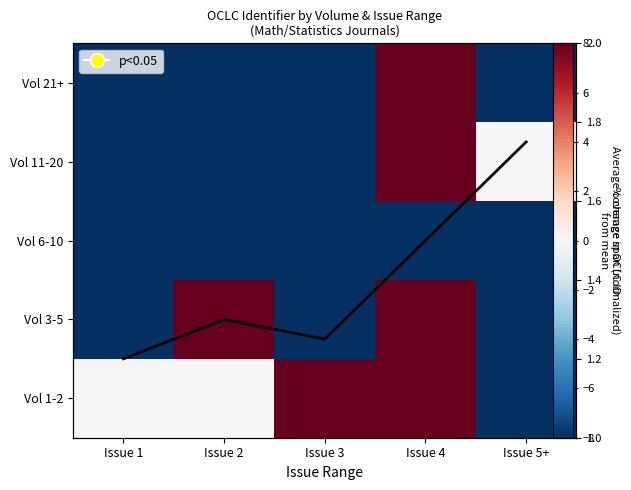

List the labels in order of Vol 21+ value, largest first.

Issue 4, Issue 1, Issue 2, Issue 3, Issue 5+